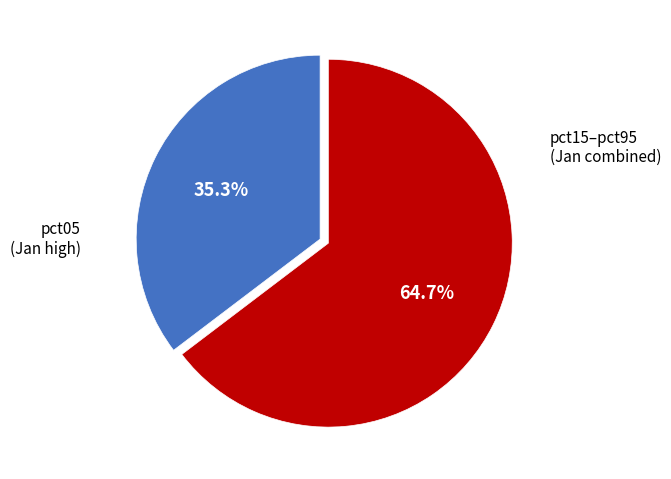

Is there a majority slice in this chart?

Yes